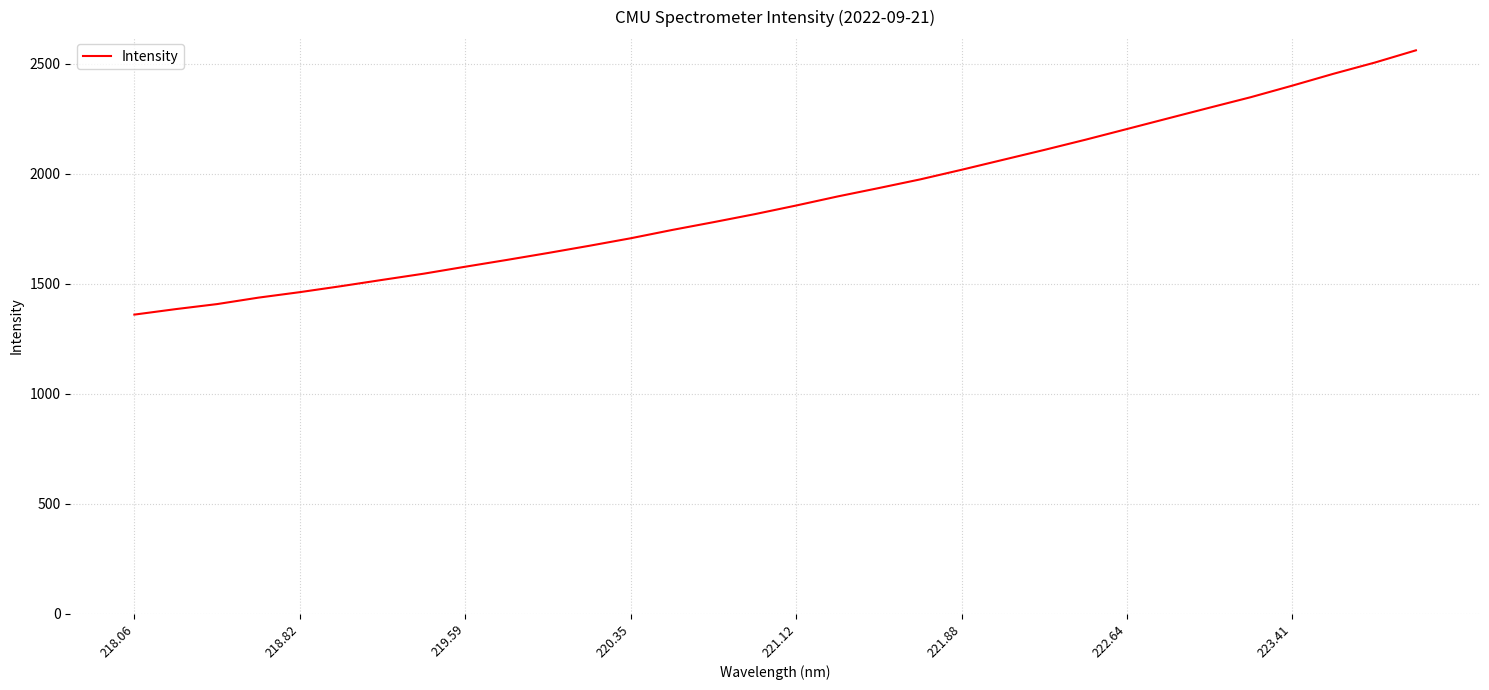

What is the smallest value displayed?

1358.9